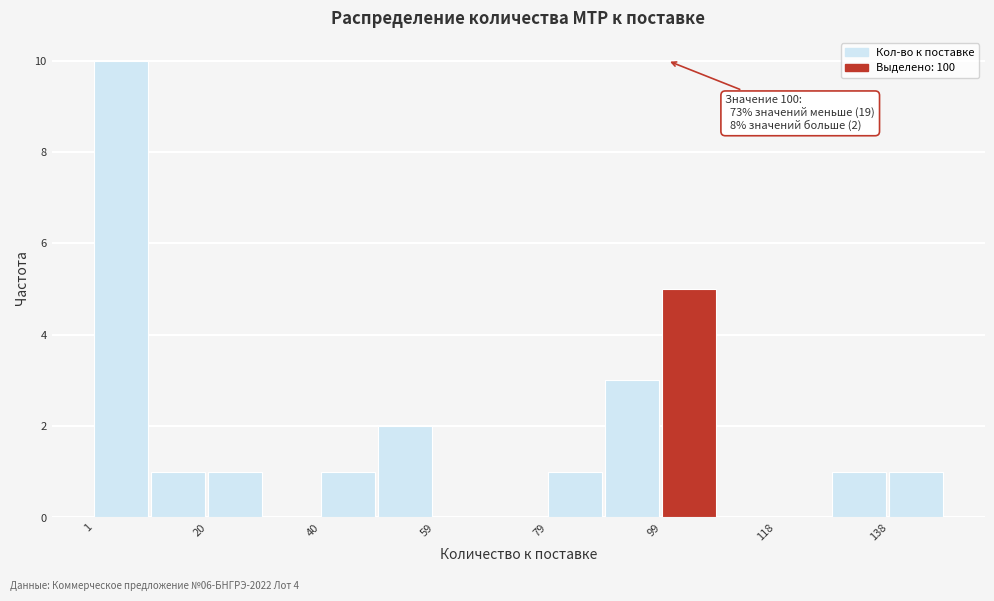

Which range on the x-axis has the tallest bar?

1.0 to 10.8